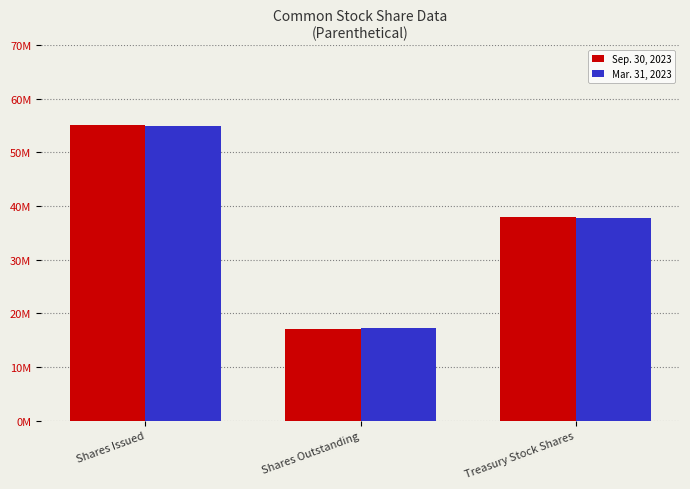

Are the bars horizontal?

No